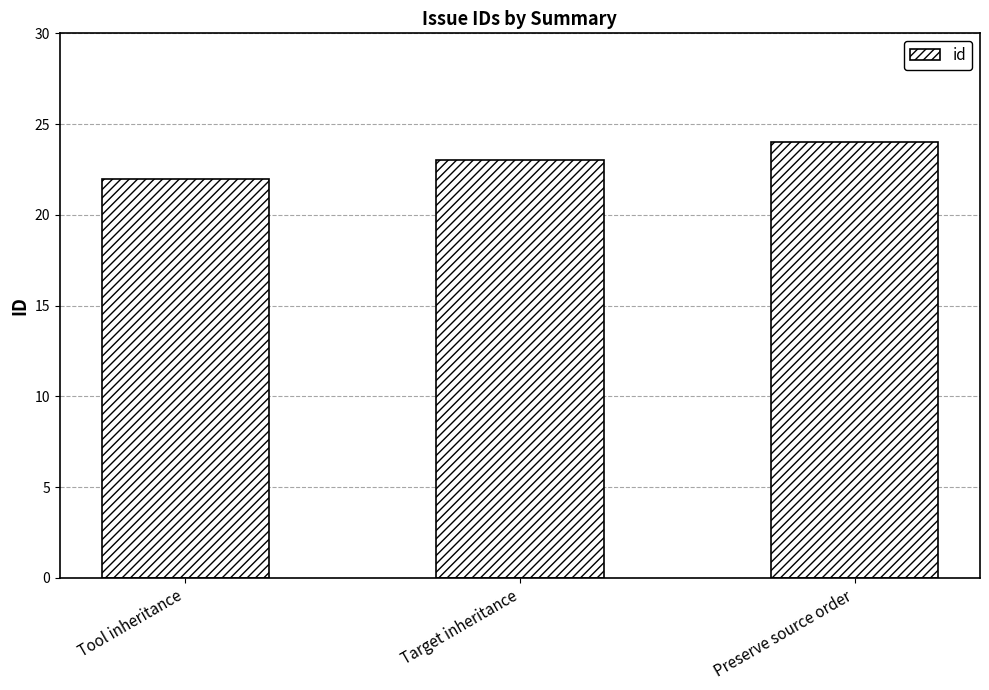

The chart shows a value of 24 at Preserve source order. True or false?

True